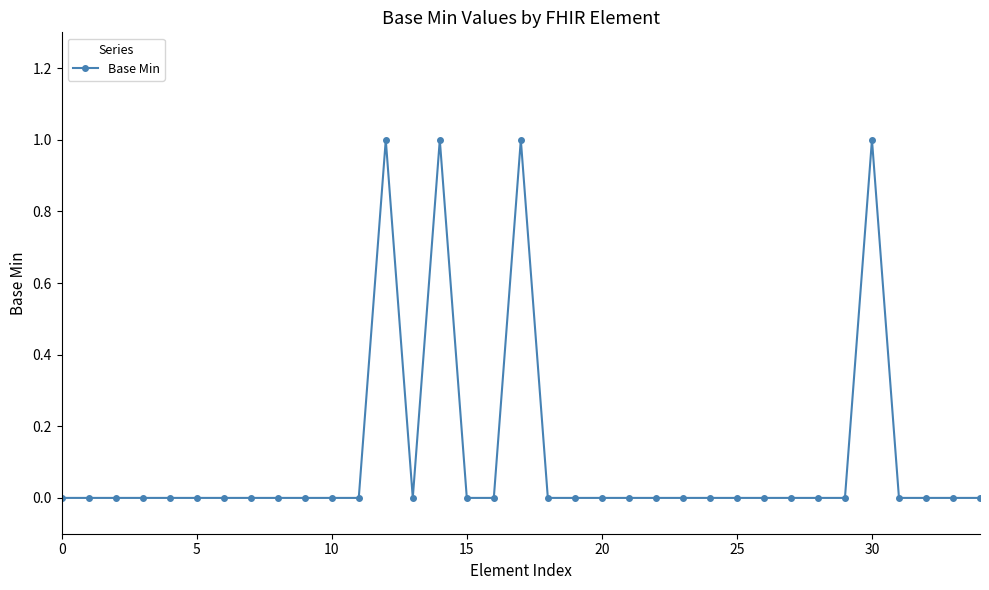

How many lines are shown in the chart?

1